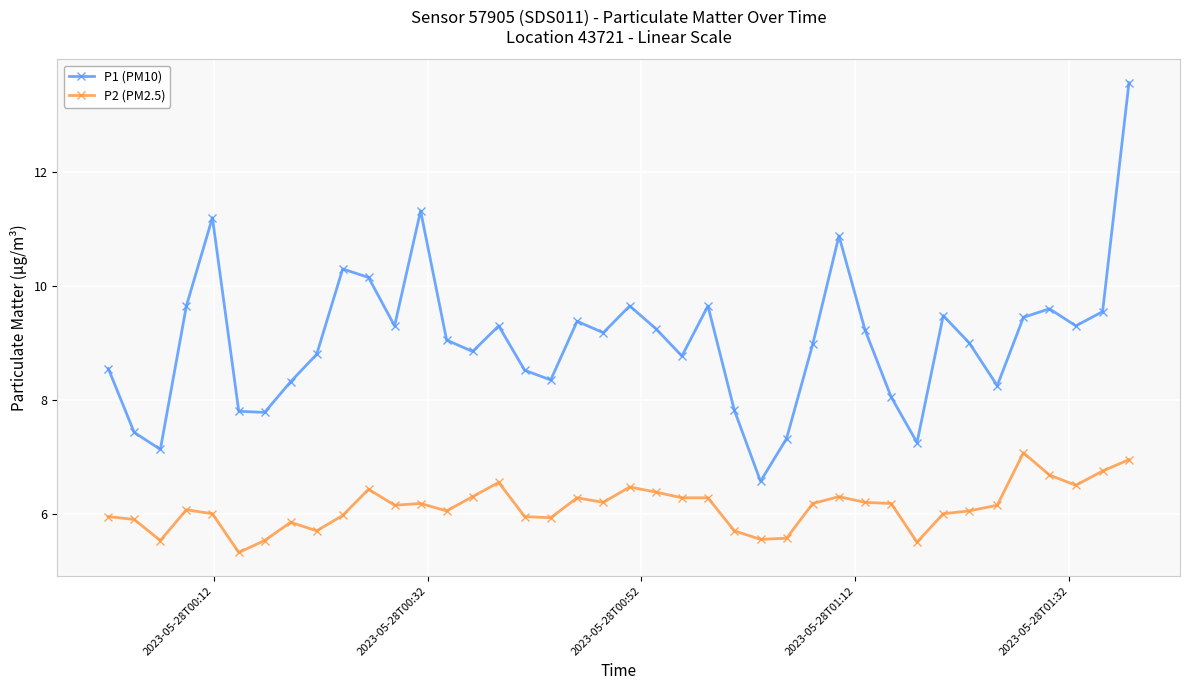

At how many categories does at least one series exceed 10?

6